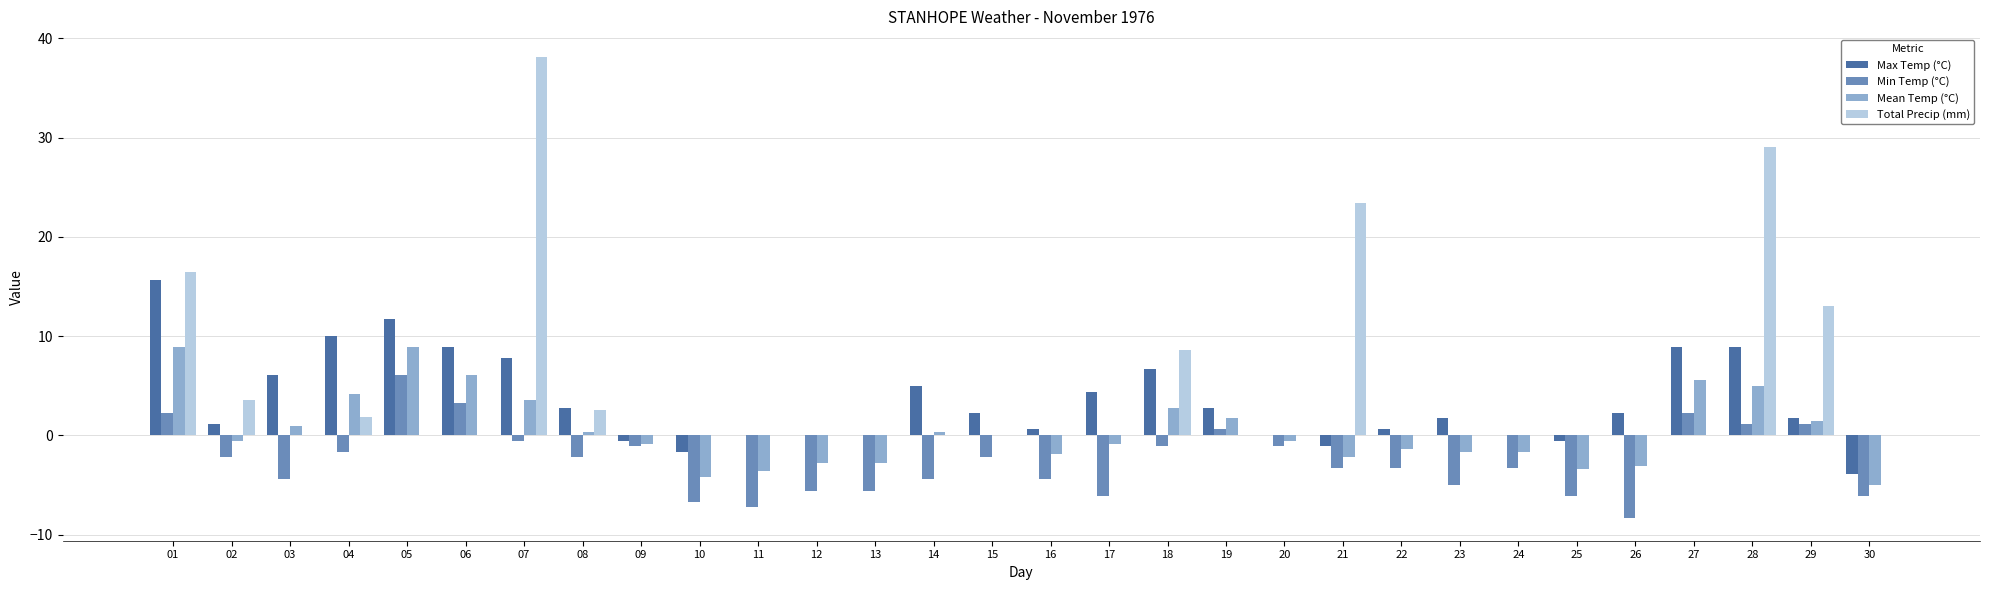

What is the highest value of the Max Temp (°C) series?

15.6